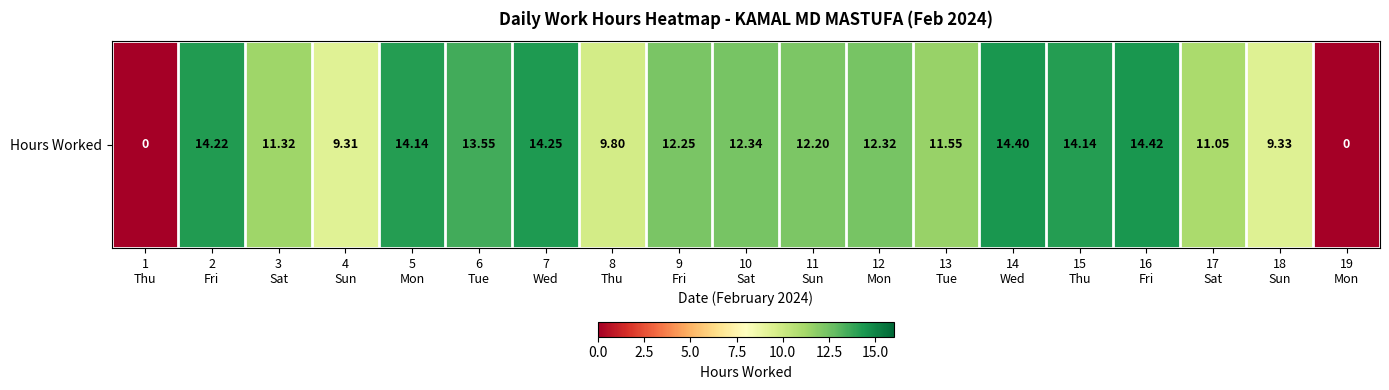

Is it true that the value at 18
Sun is 9.3?

True